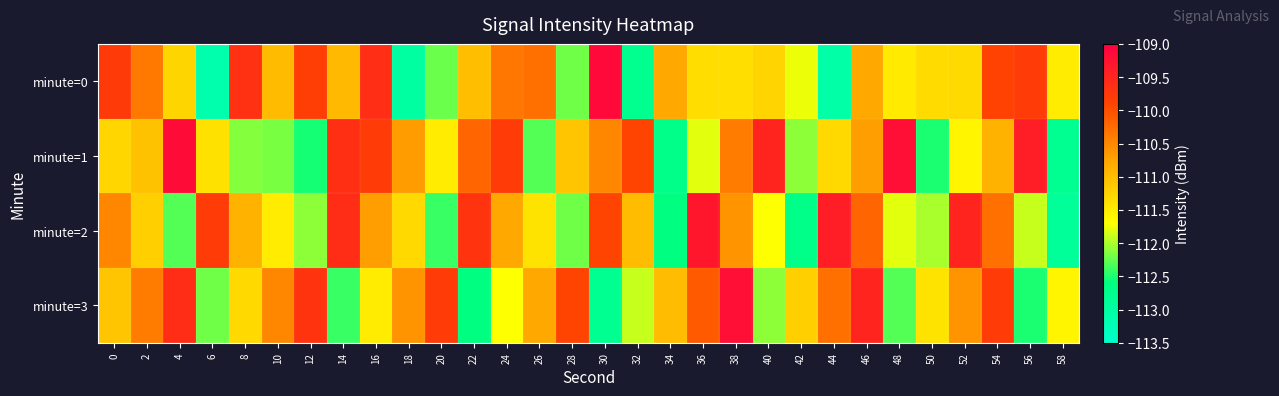

Which label corresponds to the largest value in the chart?

30